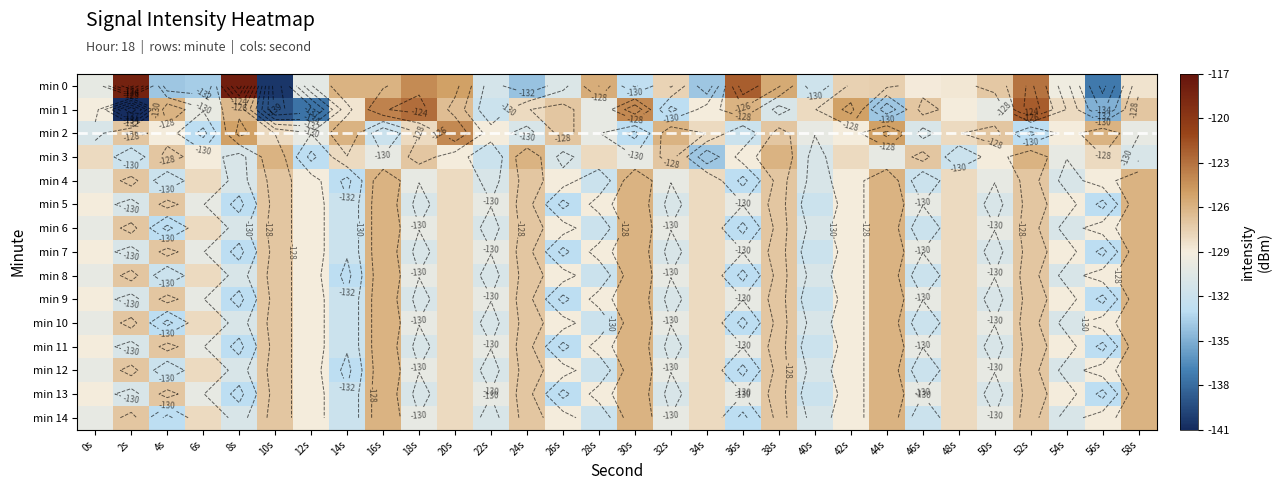

How many values in the min 3 series exceed -129?

13